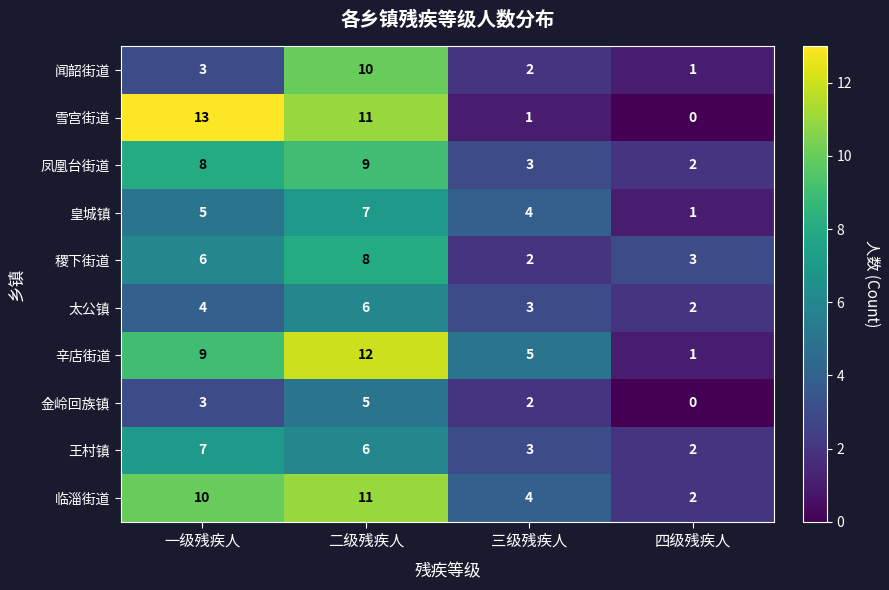

Is it true that 王村镇 equals 3 at 三级残疾人?

True